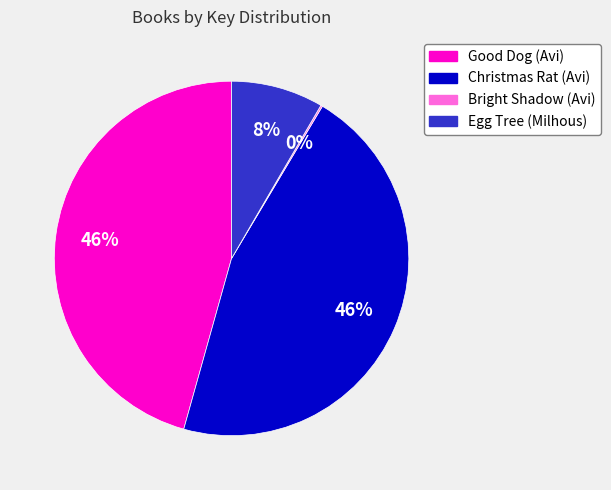

Does Good Dog (Avi) account for over 50% of the chart?

No